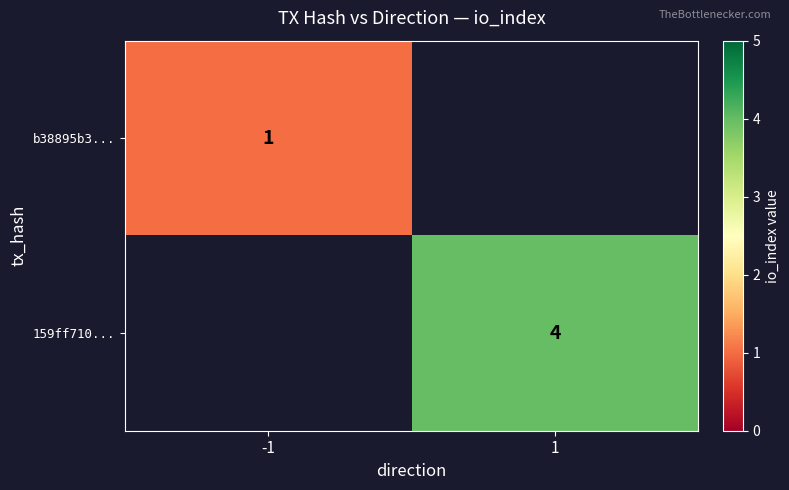

True or false: b38895b3... has a value of 2 at -1.

False